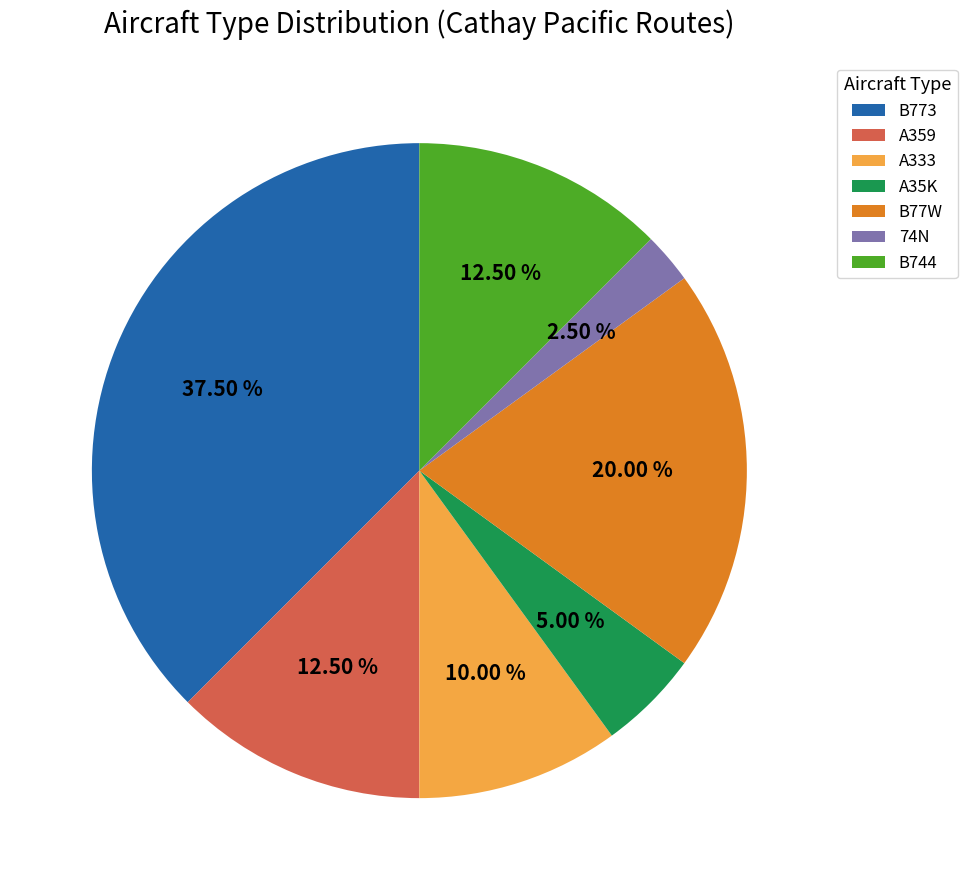

Is the sum of B77W and A359 greater than half?

No